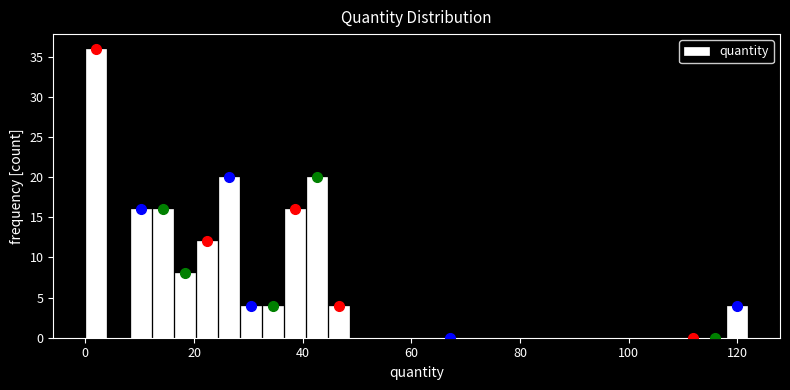

Around what value on the x-axis is the tallest bar? Give the approximate position of its centre, as read against the axis.

2